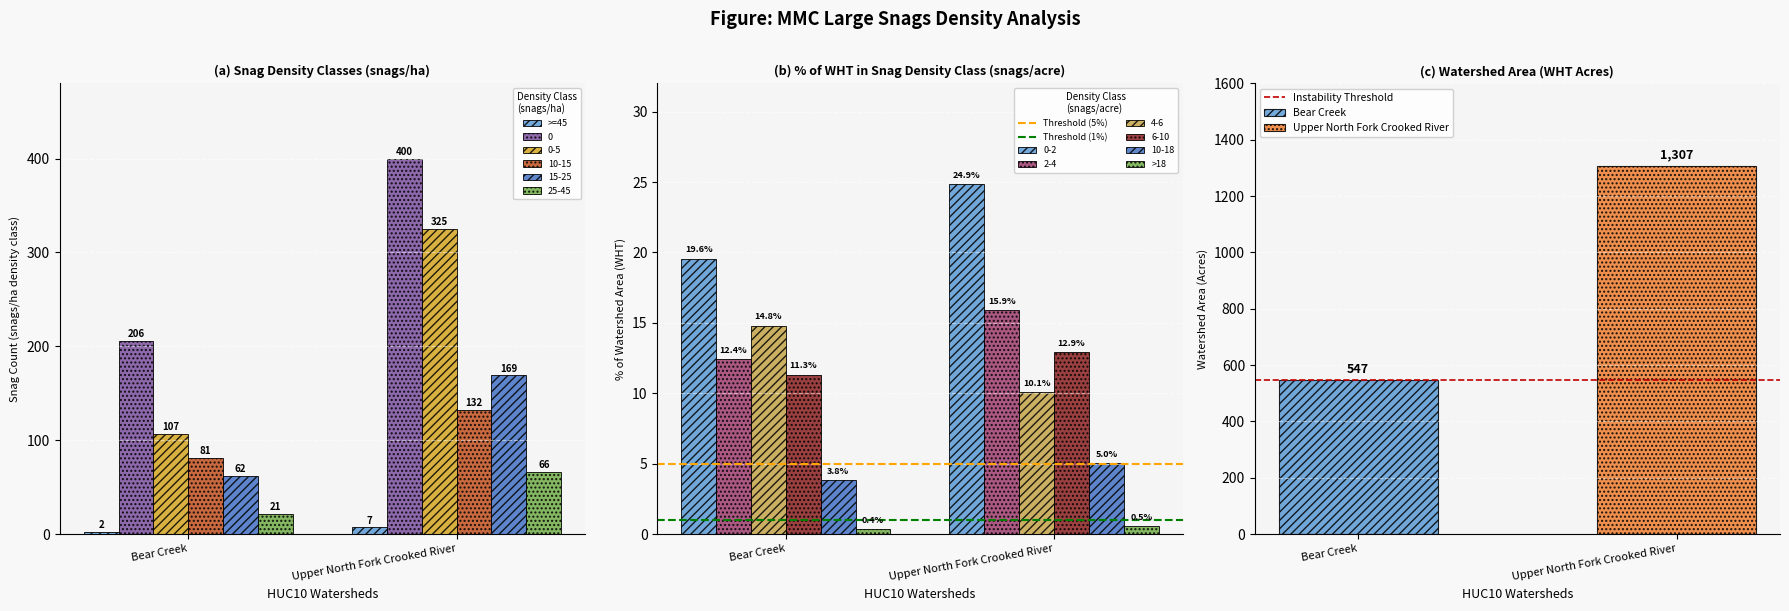

What is the lowest value of the Threshold (1%) series?

1.0